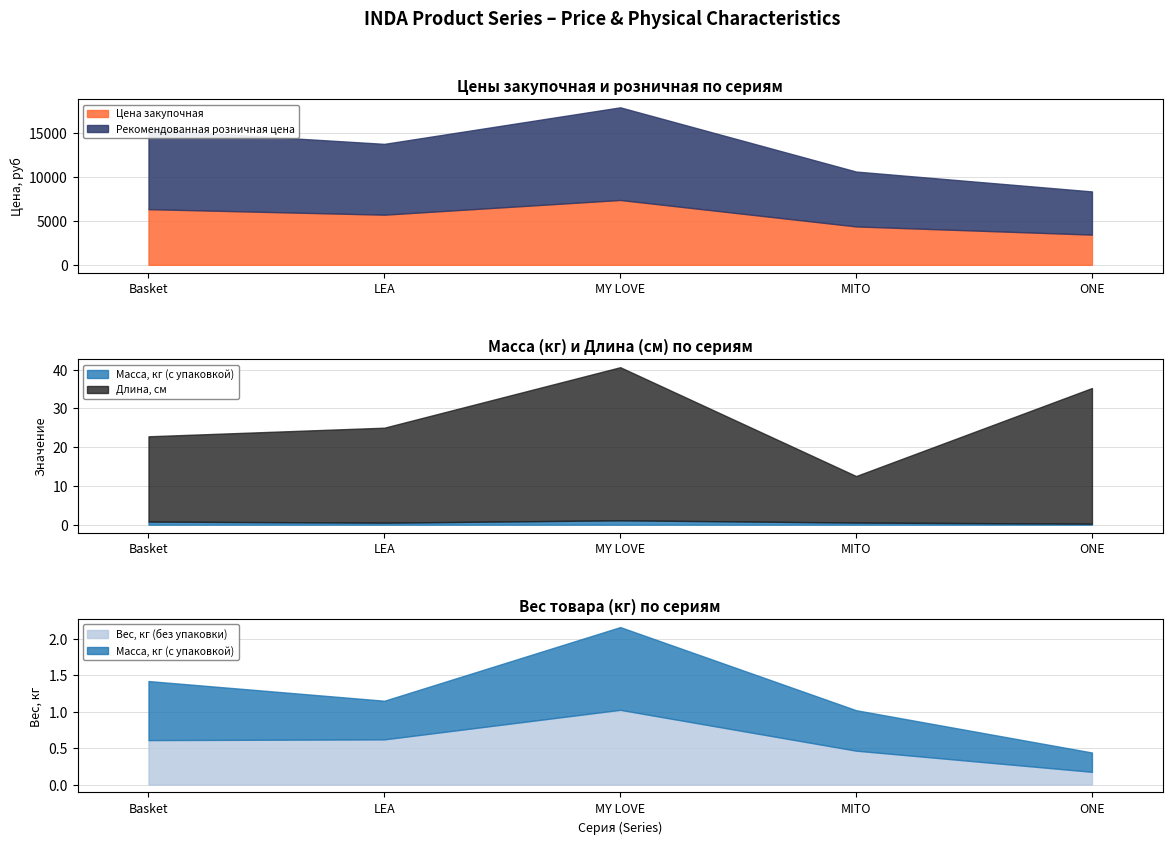

What is the difference between the Рекомендованная розничная цена values at Basket and ONE?

4147.7